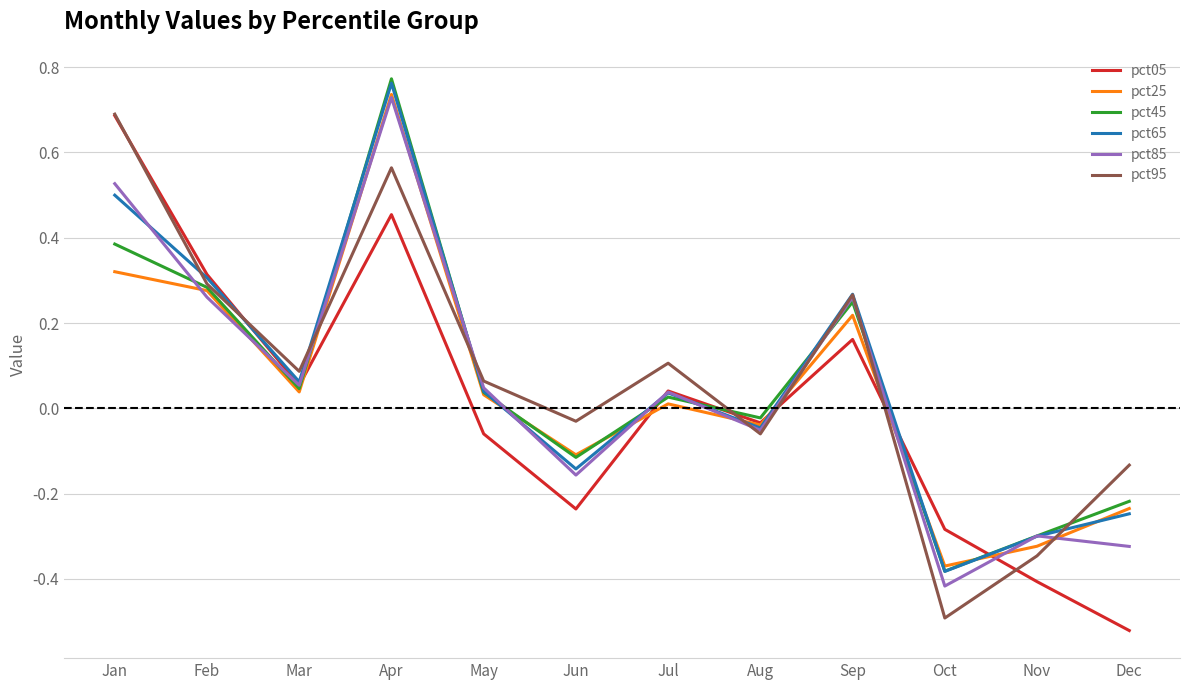

Is the value of pct05 at Jul greater than the value of pct95 at Feb?

No